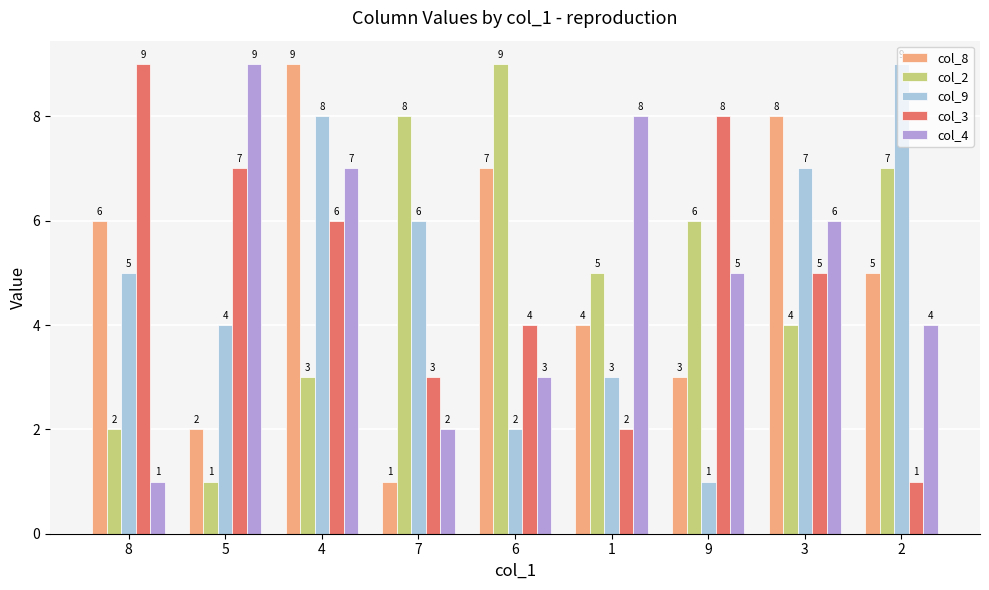

How many distinct data groups are displayed?

5